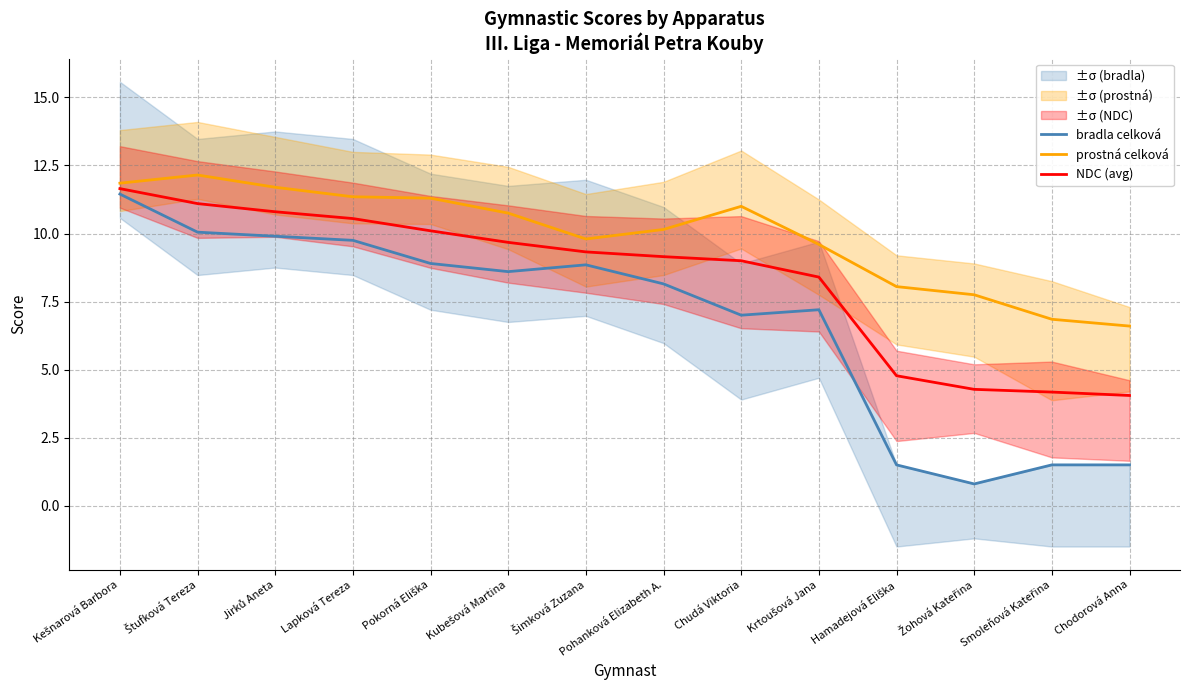

At which label does NDC (avg) reach its peak?

Kešnarová Barbora